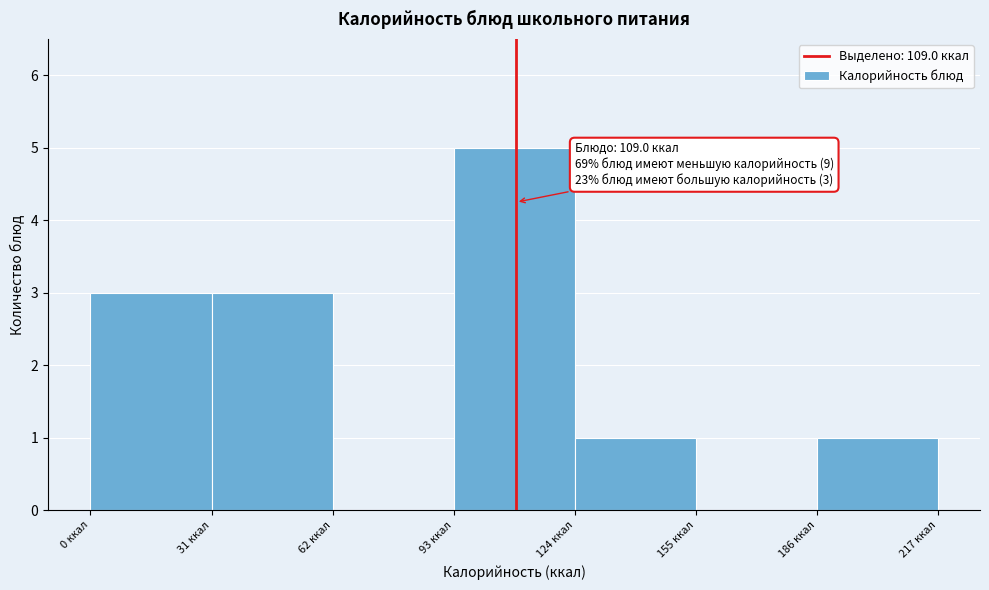

Which range on the x-axis has the tallest bar?

93 to 124